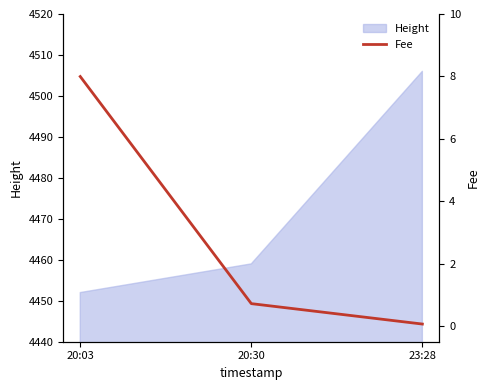

What is the minimum value shown in the chart?

0.1